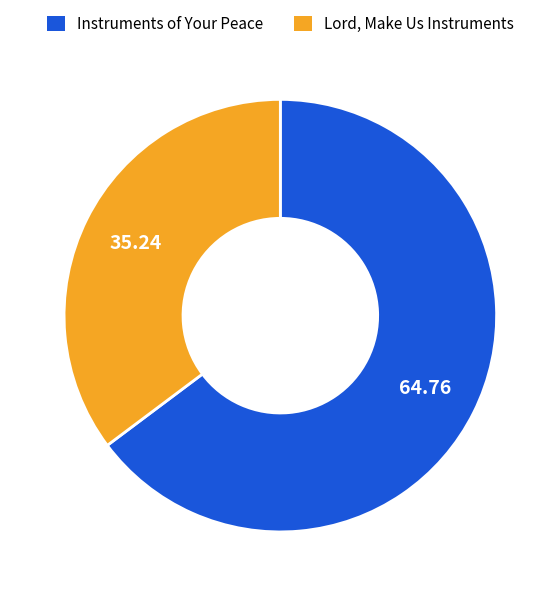

Approximately how many times larger is the value at Lord, Make Us Instruments compared to Instruments of Your Peace?

0.5